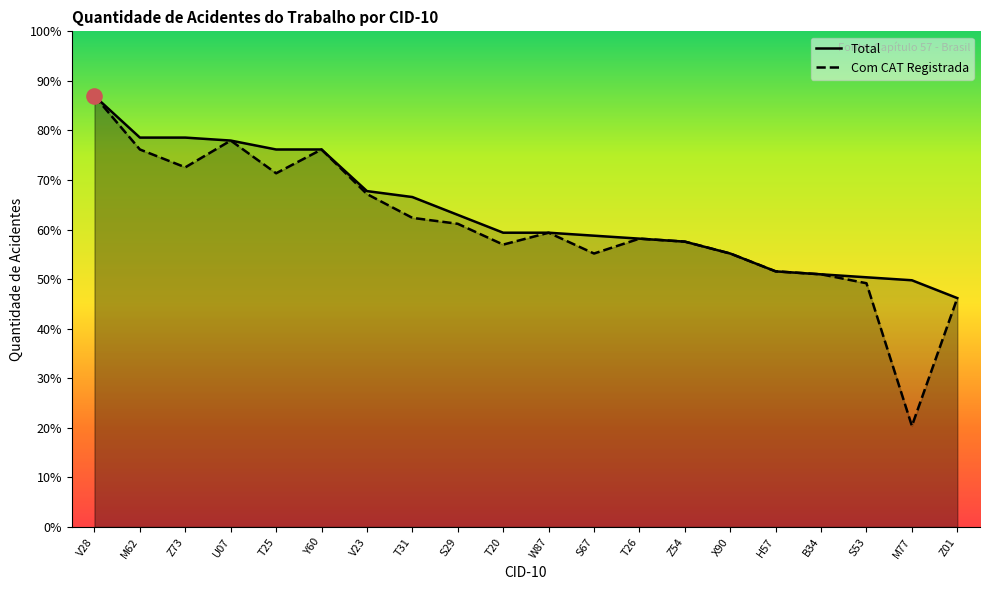

At which category is the sum across all series the highest?

V28